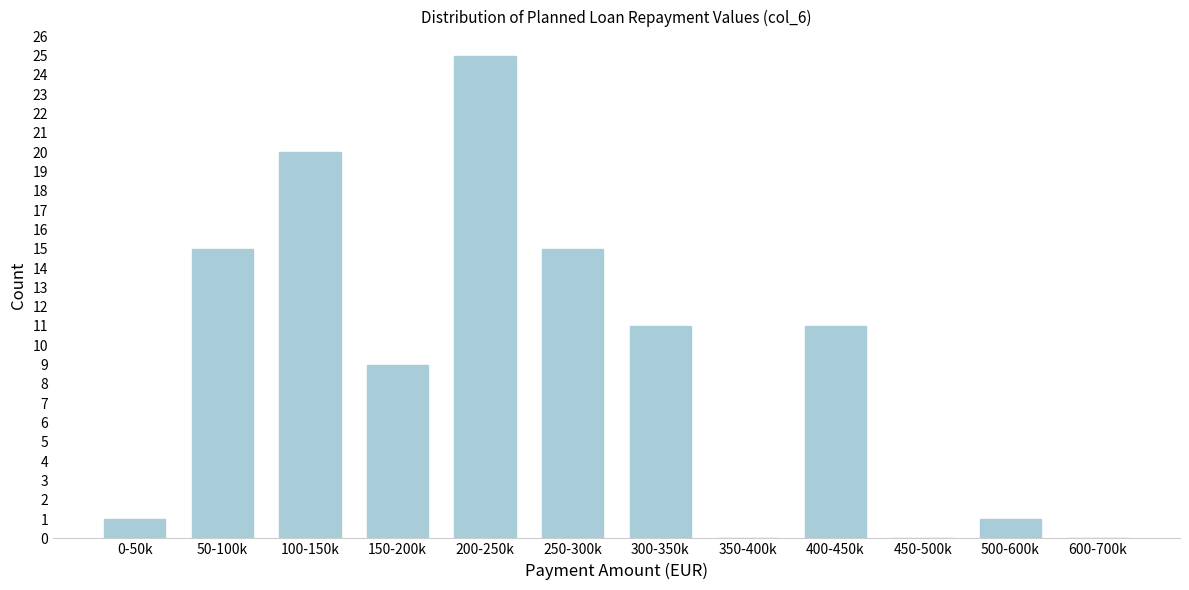

Reading left to right, extract all data points from this chart.

0-50k=1	50-100k=15	100-150k=20	150-200k=9	200-250k=25	250-300k=15	300-350k=11	350-400k=0	400-450k=11	450-500k=0	500-600k=1	600-700k=0